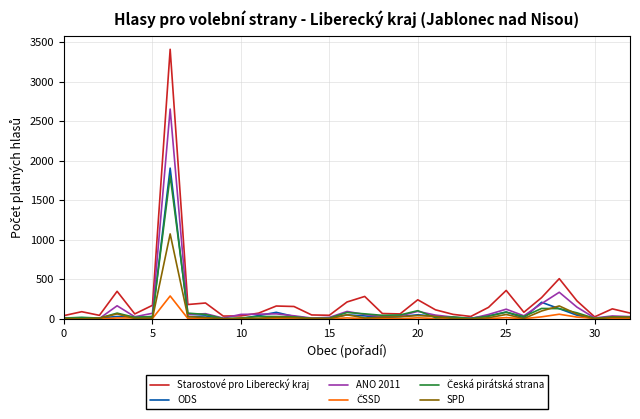

What is the maximum value shown in the chart?

3411